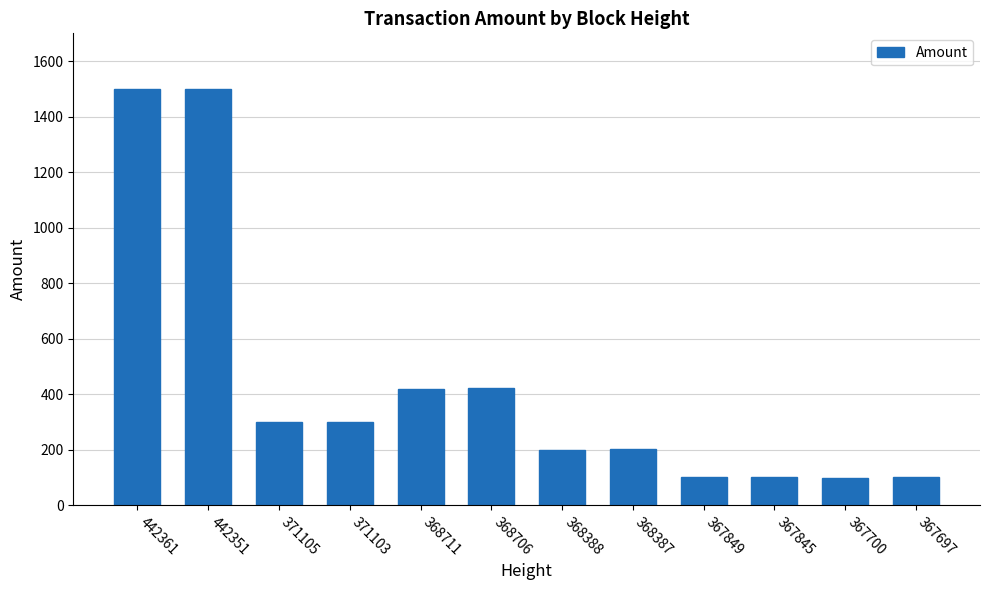

What is the smallest value displayed?

99